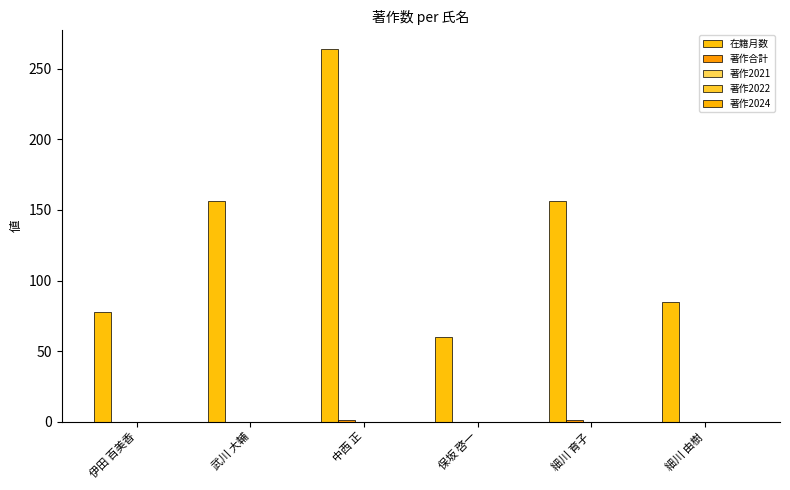

What position from the left is 細川 由樹?

6